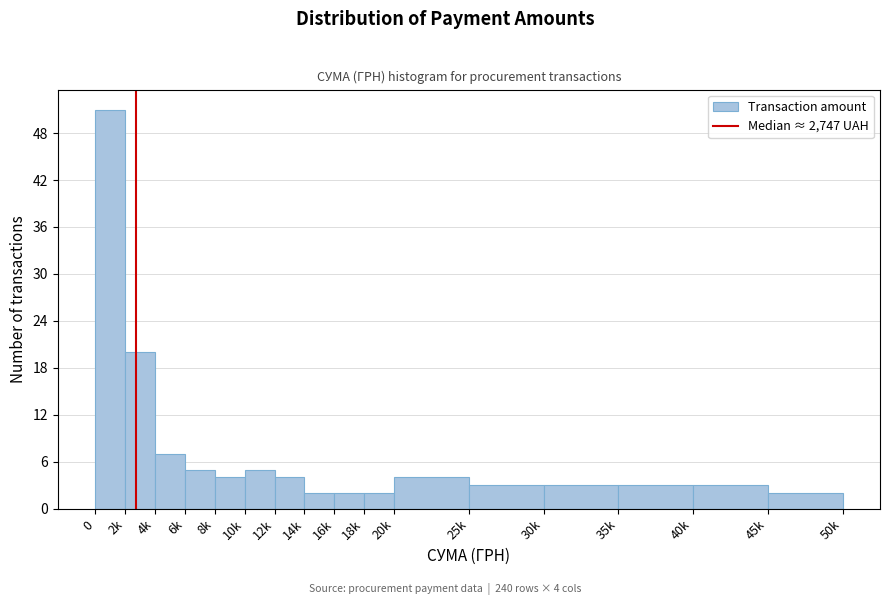

Reading left to right, transcribe all the data shown in this chart.

51	20	7	5	4	5	4	2	2	2	4	3	3	3	3	2